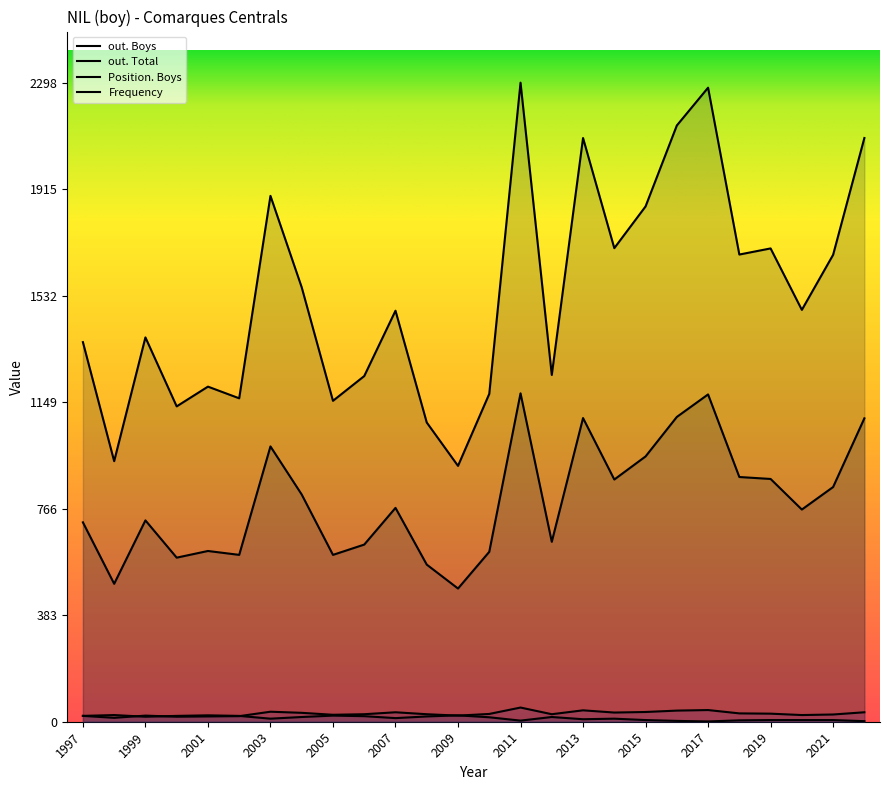

What is the difference between the highest and lowest values at 2012?

1230